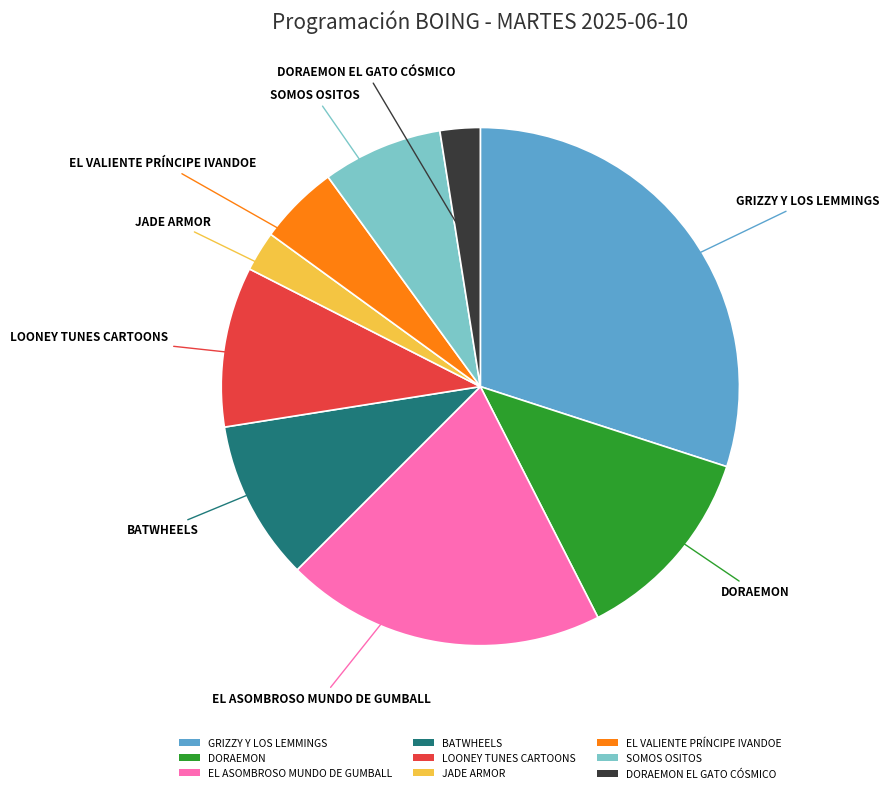

What is the ratio of the value at GRIZZY Y LOS LEMMINGS to the value at DORAEMON?

2.4